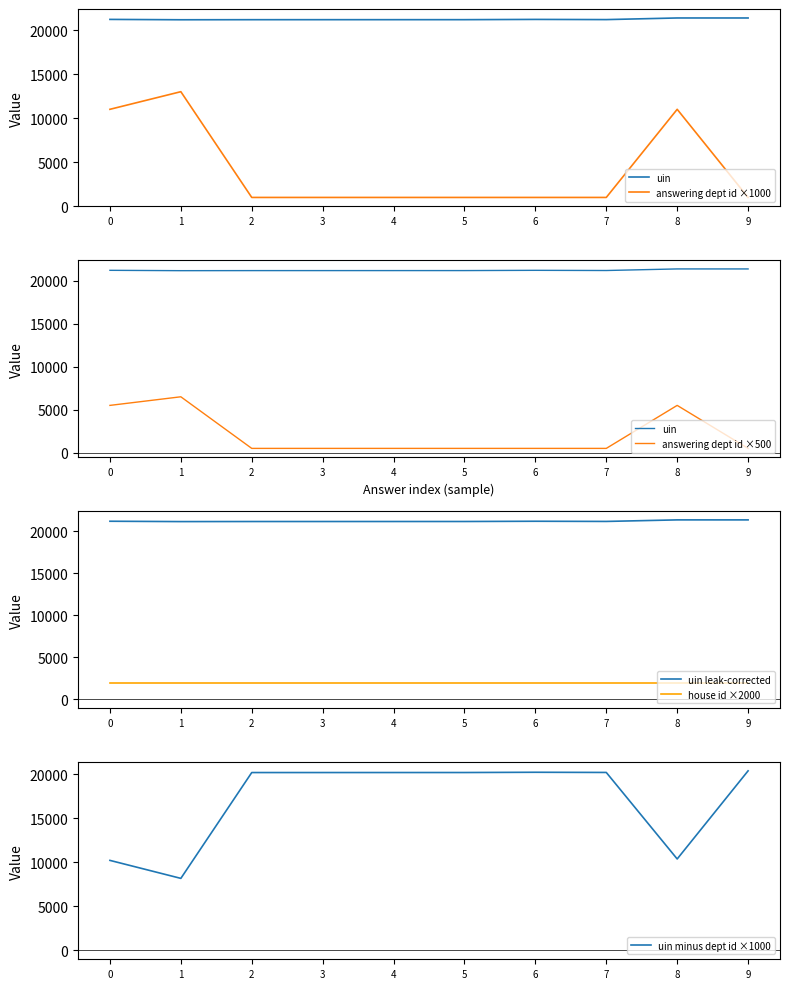

What is the average value of the uin leak-corrected series?

21216